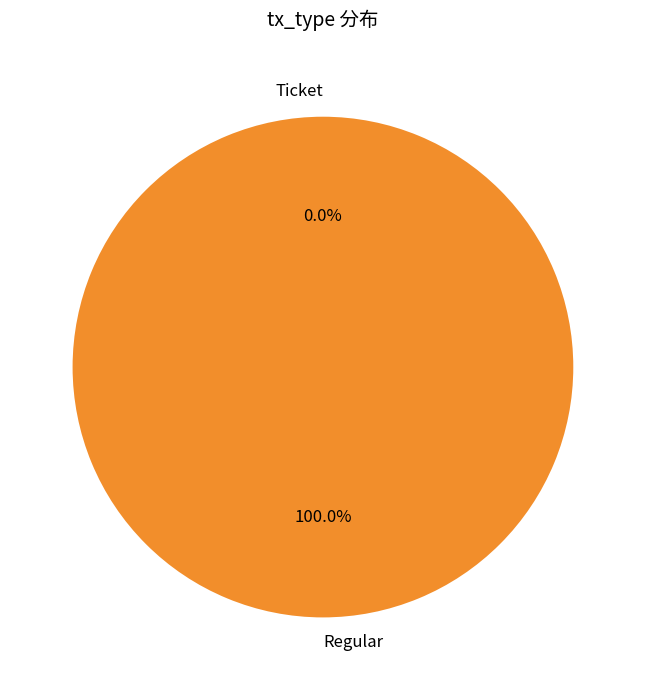

Is it true that Ticket is 0% of the pie?

True